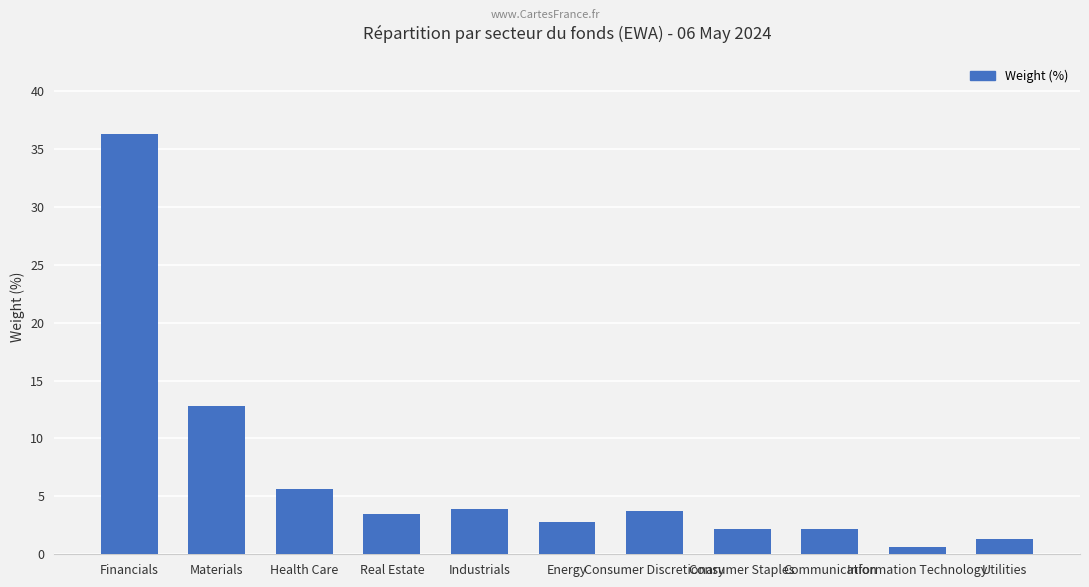

What is the change in value from Industrials to Communication?

-1.8